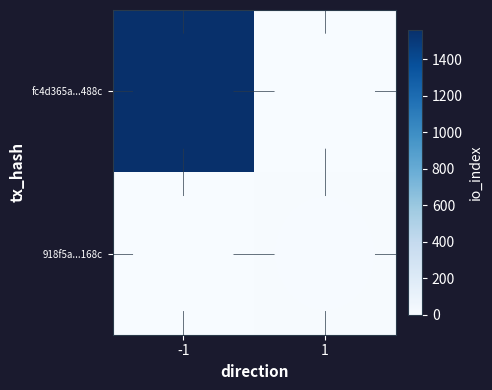

Reading left to right, transcribe all the data shown in this chart.

fc4d365a...488c: -1=1560	1=0
918f5a...168c: -1=0	1=8